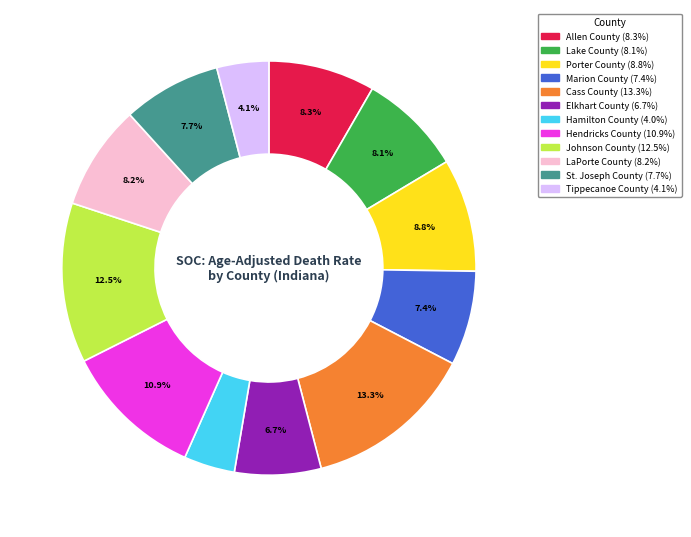

Does Lake County represent more than half of the total?

No